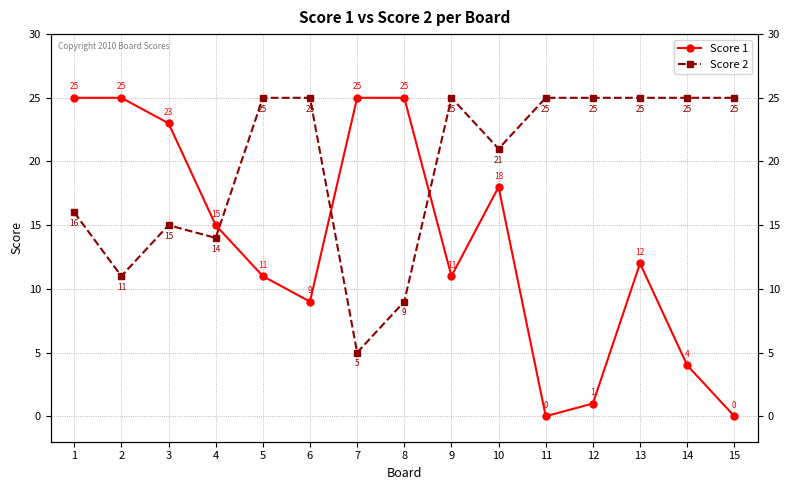

How many values in Score 1 are above zero?

13